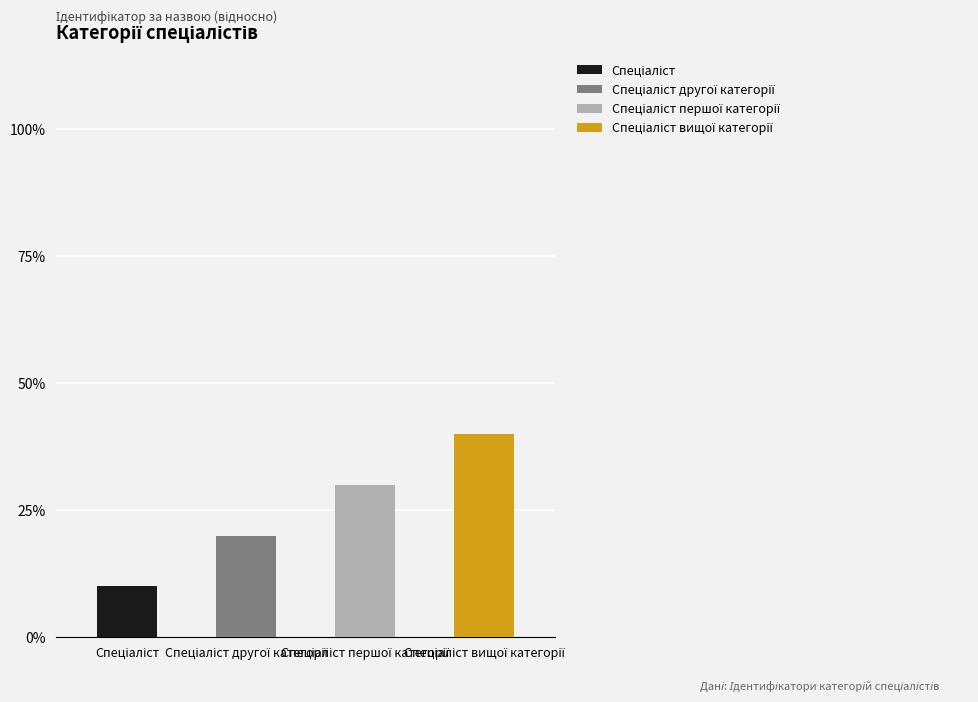

What position from the right is Спеціаліст першої категорії?

2